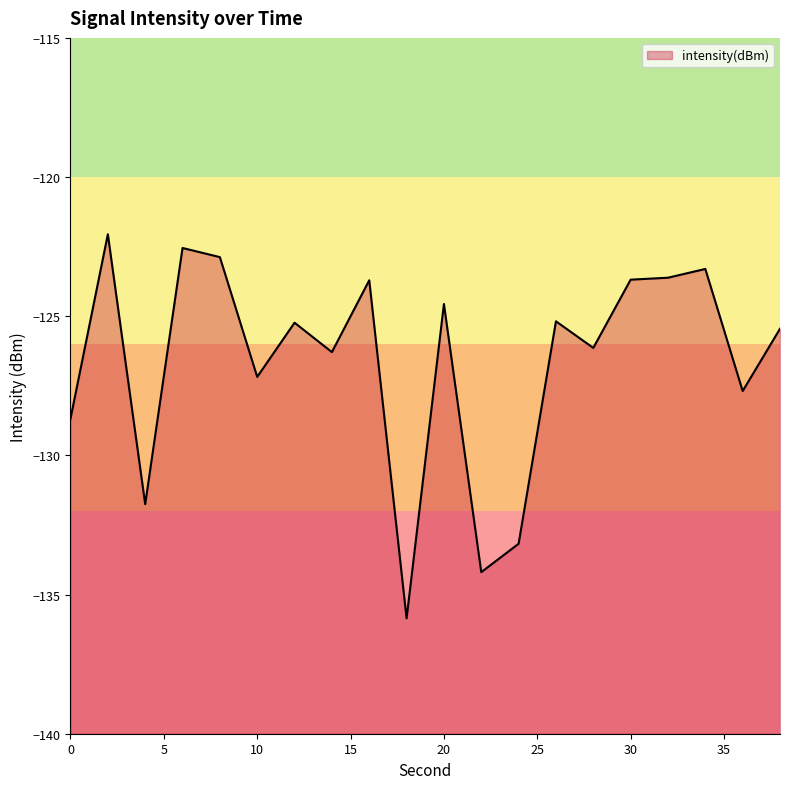

True or false: there are more than 0 points higher than both neighbors.

True